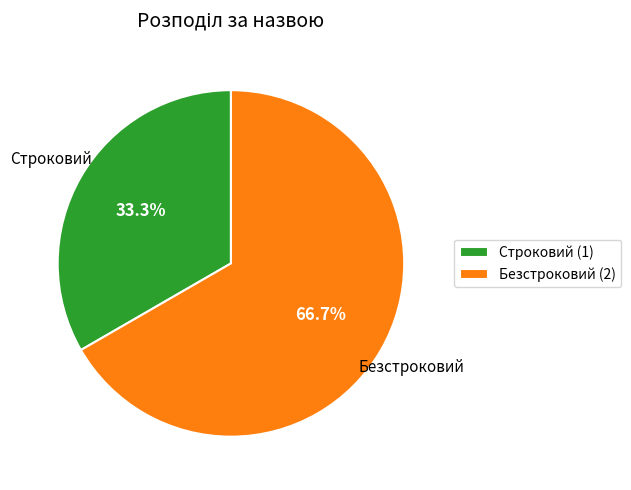

To the nearest percent, what is the average slice percentage?

50%